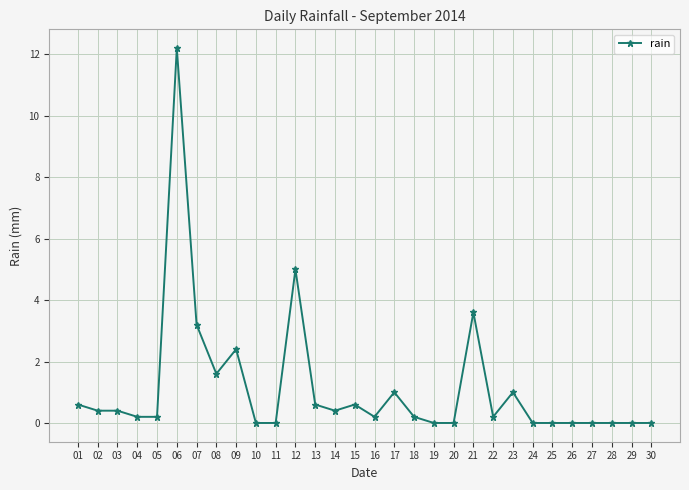

True or false: there are more than 0 points higher than both neighbors.

True